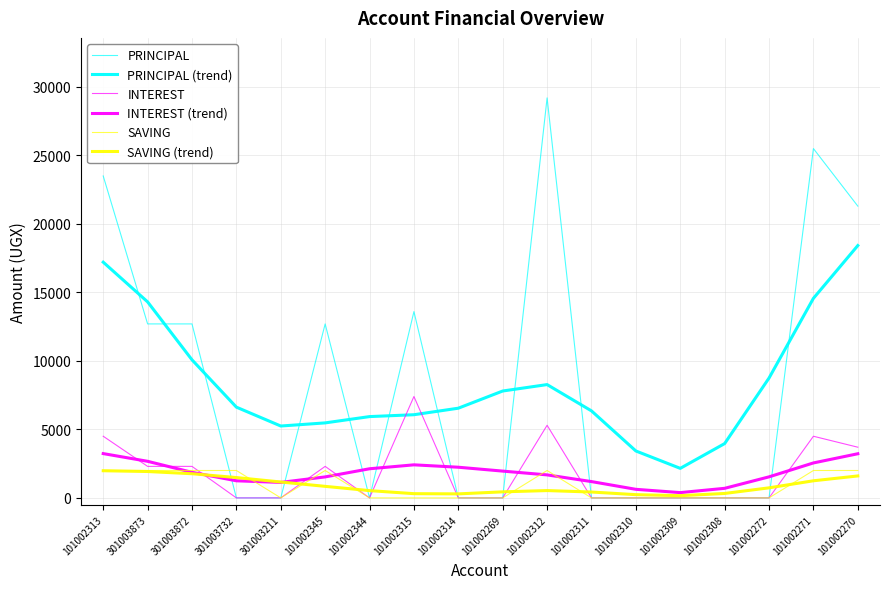

Which category has the highest value in the PRINCIPAL (trend) series?

101002270